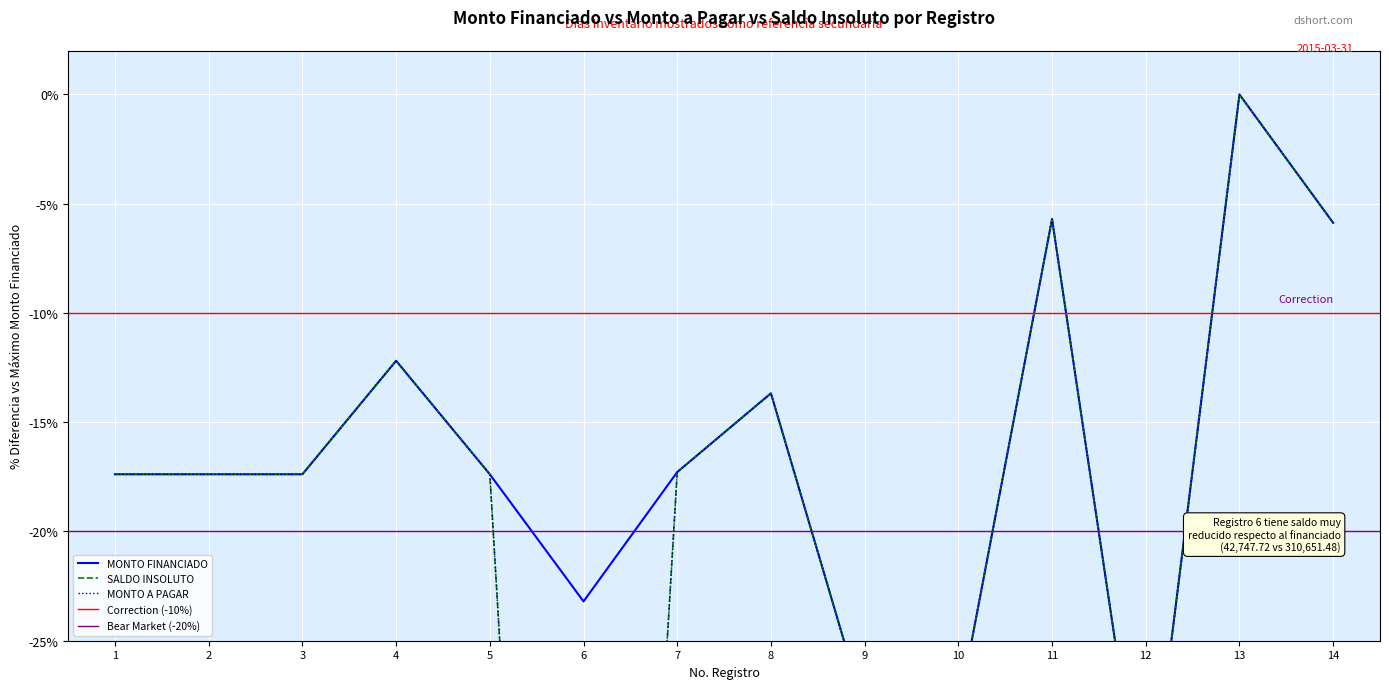

True or false: SALDO INSOLUTO and MONTO FINANCIADO cross at least once.

False